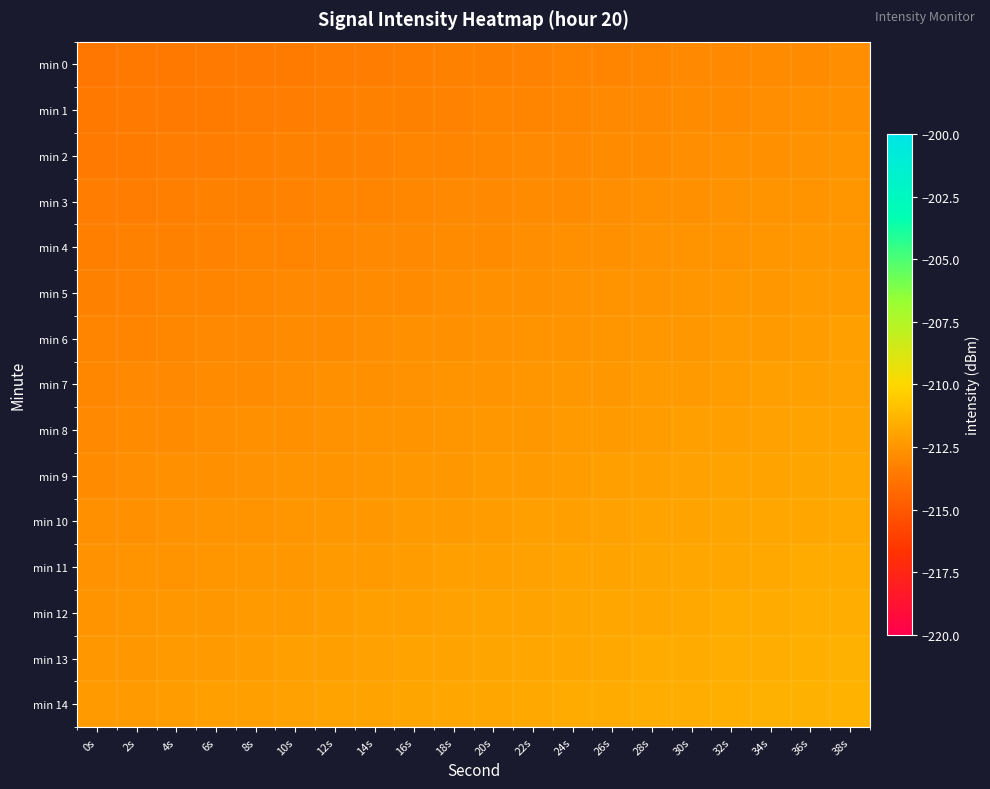

List the series in order of their peak value, highest first.

min 14, min 13, min 12, min 11, min 10, min 9, min 8, min 7, min 6, min 5, min 4, min 3, min 2, min 1, min 0